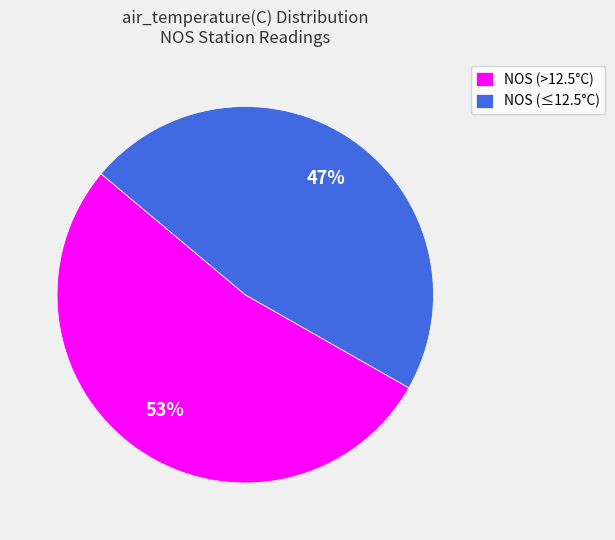

To the nearest percent, what is the difference between the NOS (>12.5°C) and NOS (≤12.5°C) slice percentages?

6%